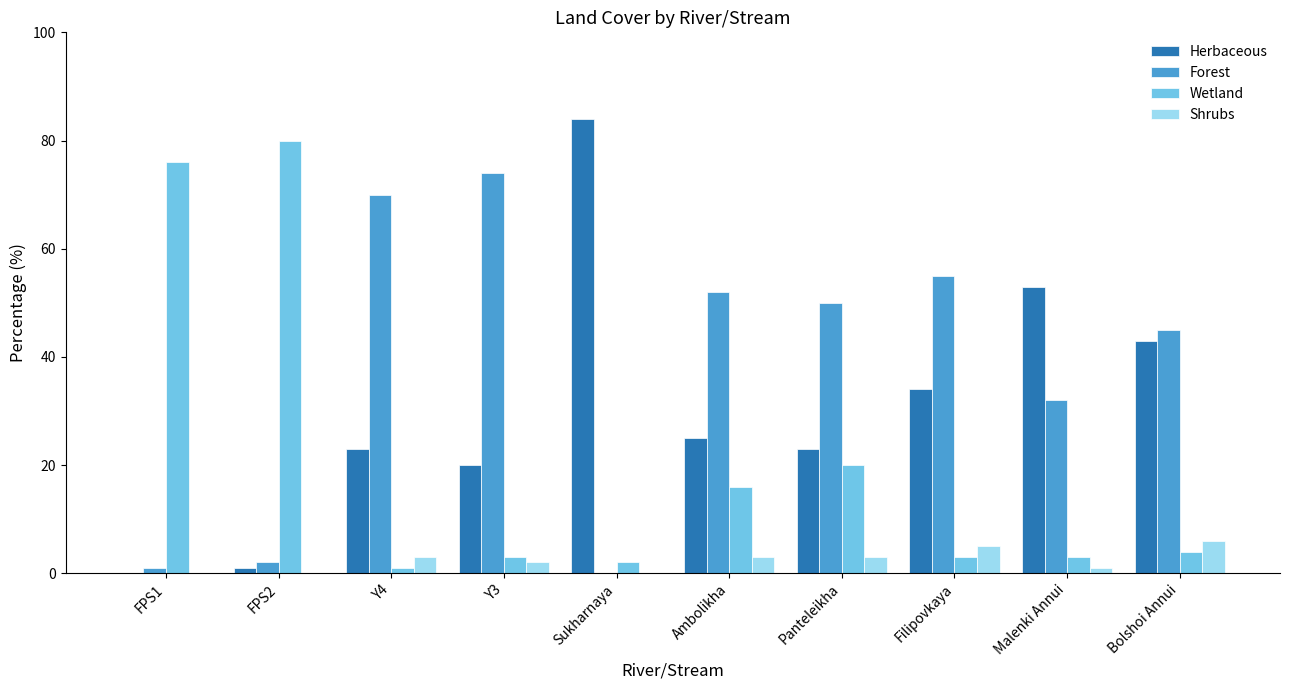

How many data points does each series have?

10